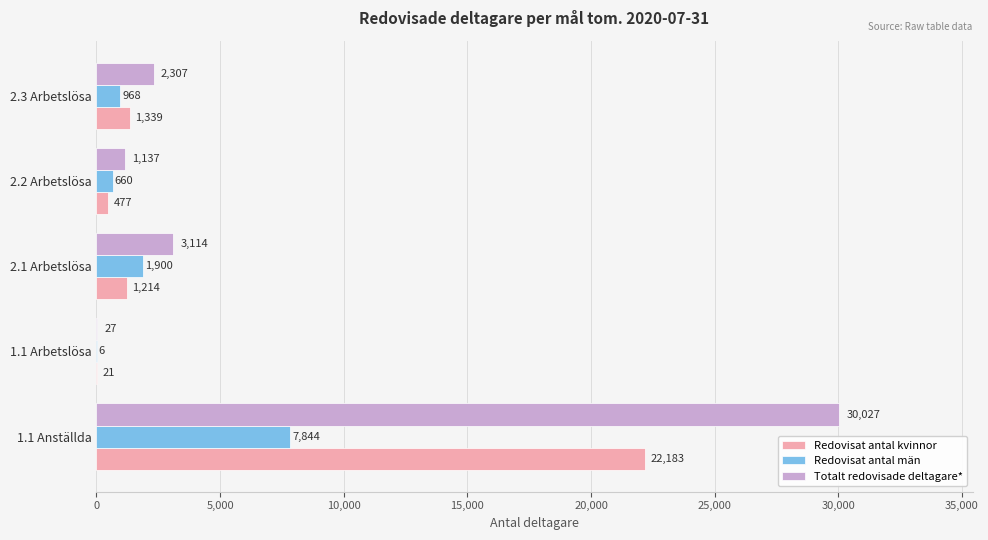

Which series changed the most between 1.1 Arbetslösa and 2.2 Arbetslösa?

Totalt redovisade deltagare*